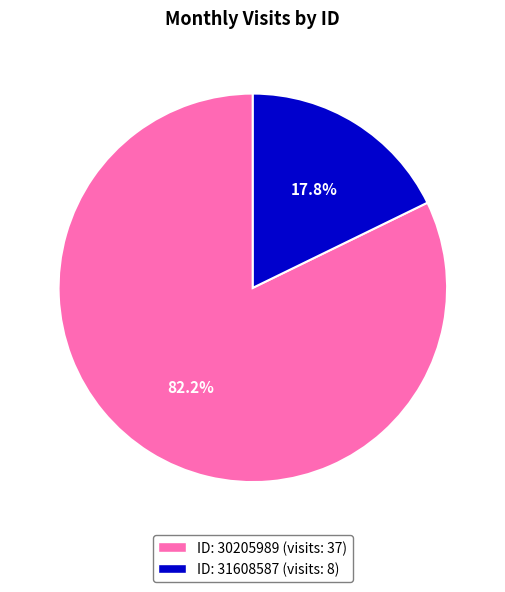

Is there a majority slice in this chart?

Yes